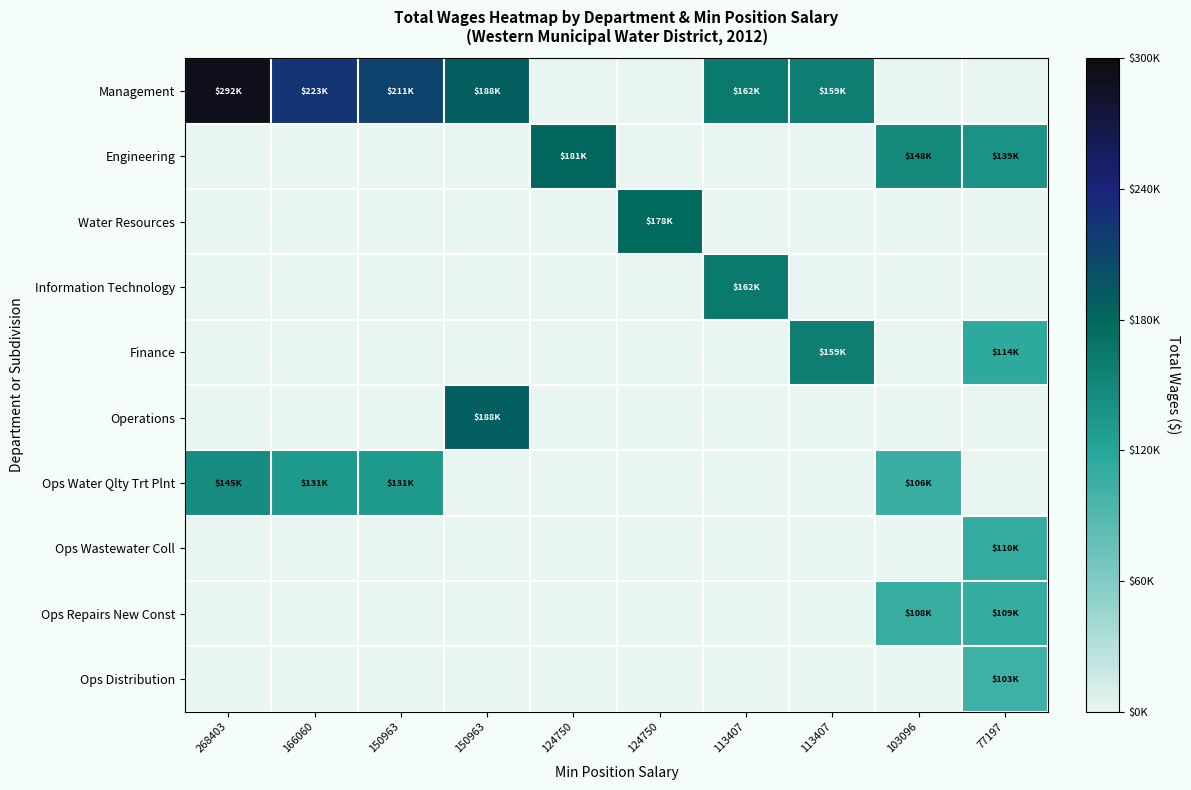

Which has a higher value, 150963 or 166060?

166060